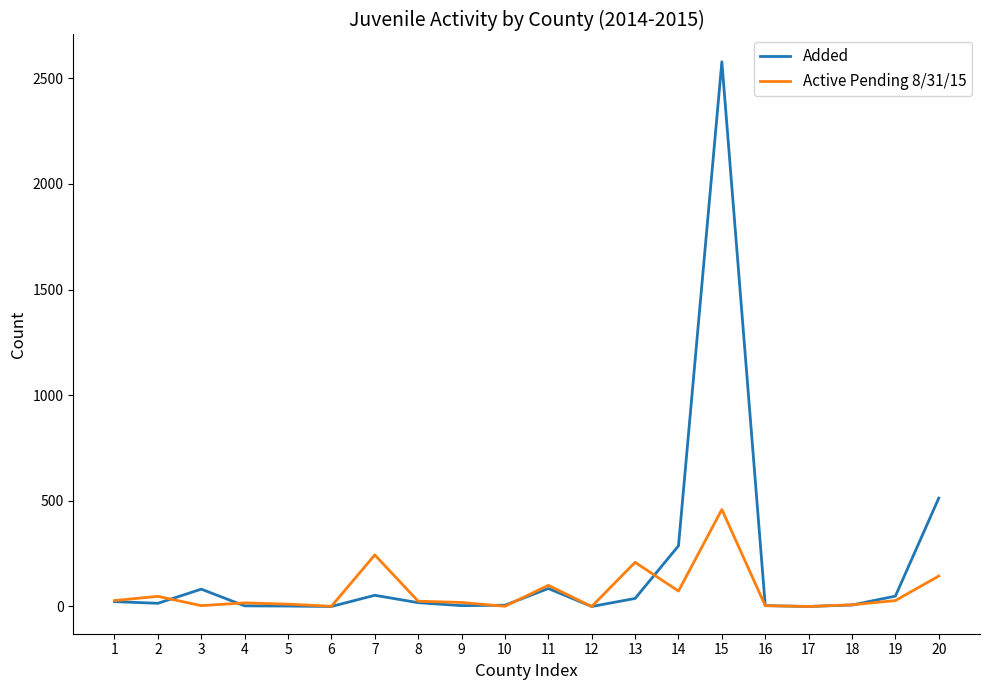

Rank the series by their average value, from highest to lowest.

Added, Active Pending 8/31/15